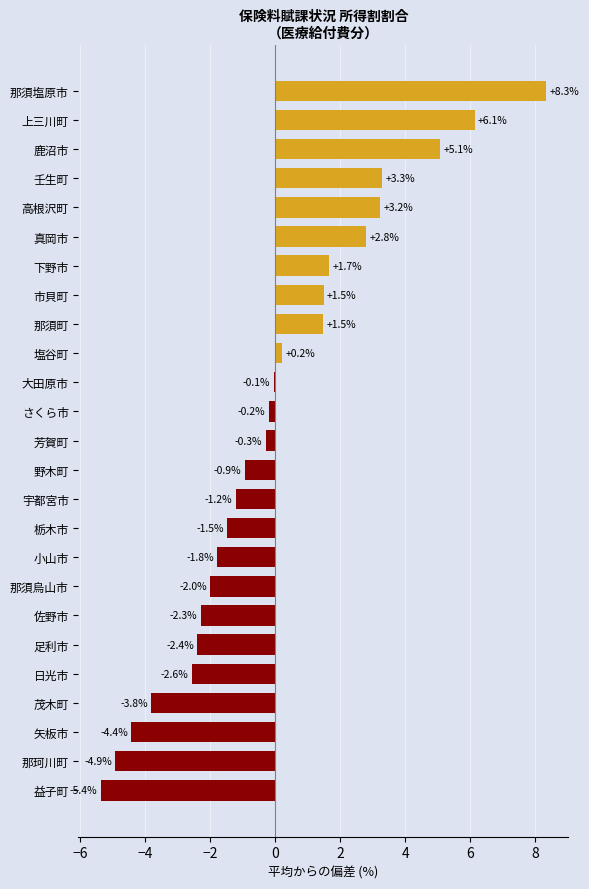

What is the difference between the maximum and minimum values?

13.7